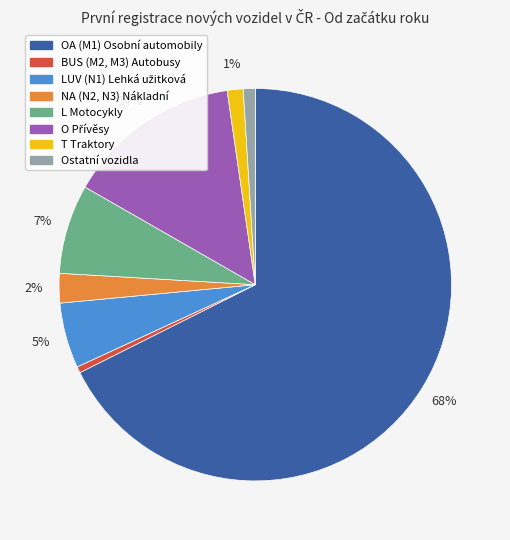

To the nearest percent, what is the average slice percentage?

12%